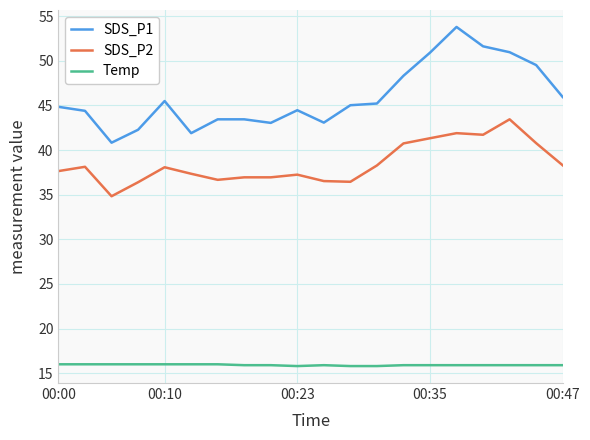

Rank the series by their maximum value, from lowest to highest.

Temp, SDS_P2, SDS_P1